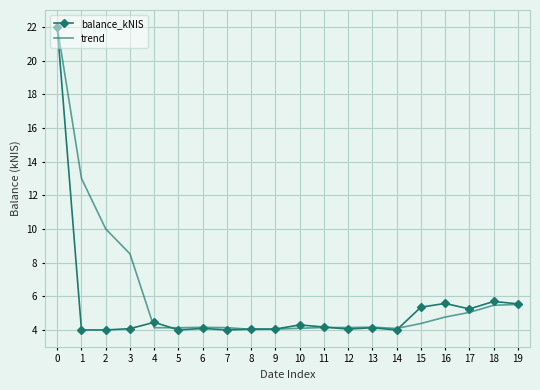

How many categories are shown in the chart?

20